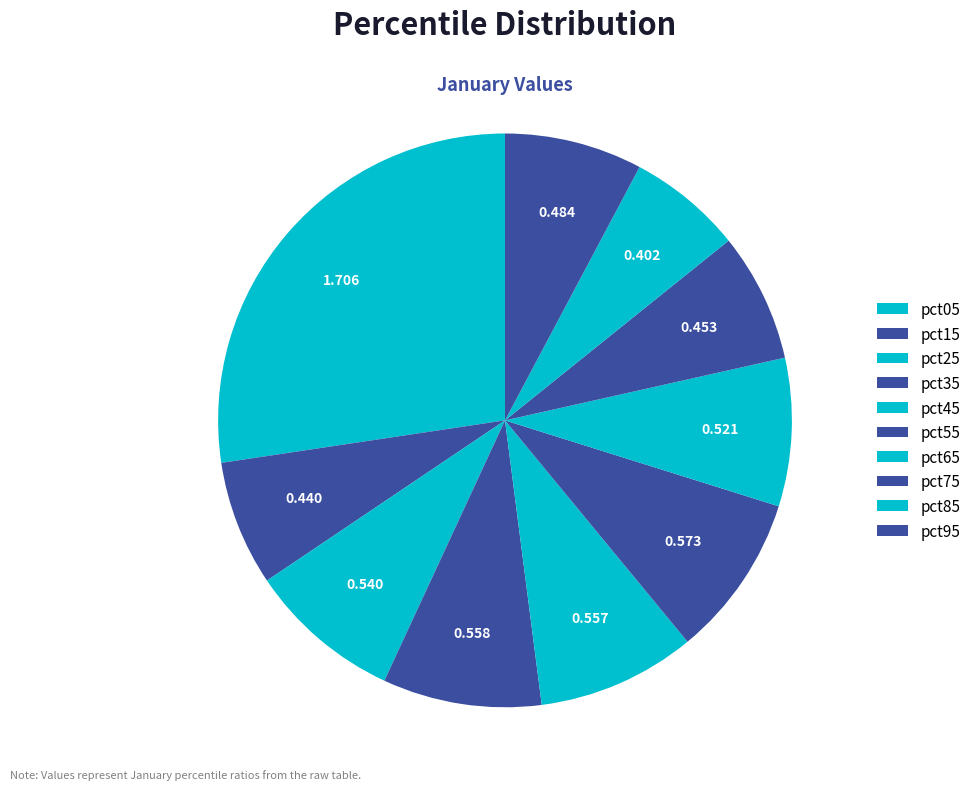

How many slices are in this pie chart?

10